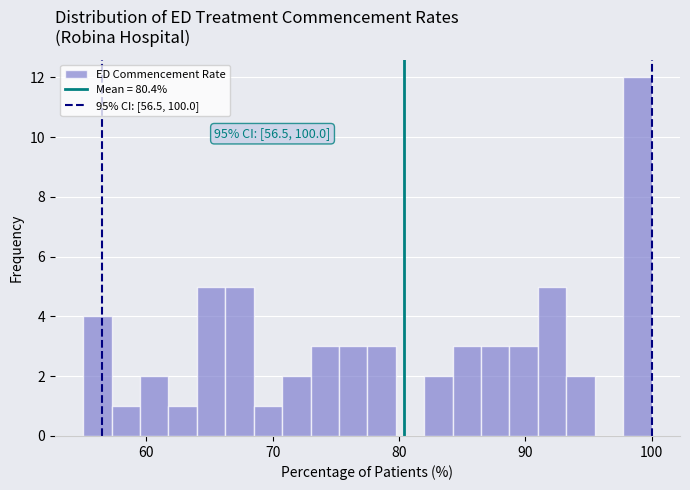

Read against the x-axis, roughly where is the centre of the tallest bar?

99